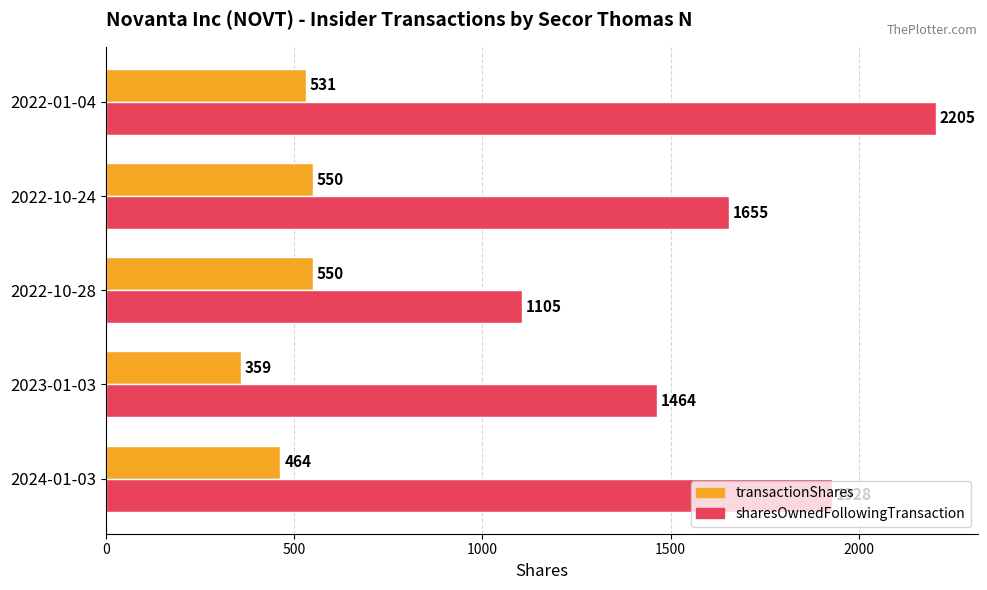

Read the transactionShares value at 2023-01-03, to the nearest 5.

360